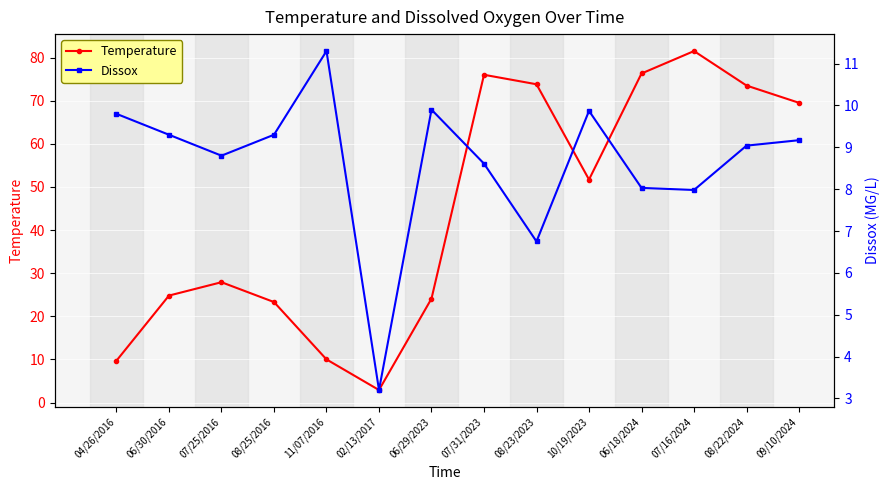

What is the difference between the maximum and minimum values in the Dissox series?

8.1